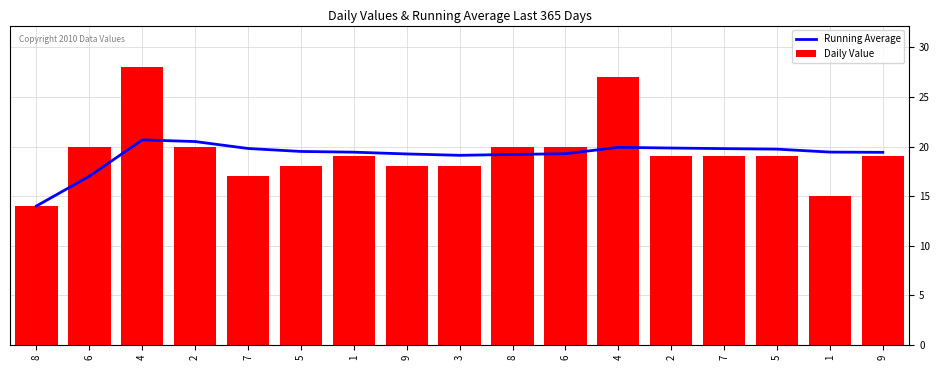

Reading left to right, transcribe all the data shown in this chart.

Running Average: 14.0	17.0	20.7	20.5	19.8	19.5	19.4	19.2	19.1	19.2	19.3	19.9	19.8	19.8	19.7	19.4	19.4
Daily Value: 14.0	20.0	28.0	20.0	17.0	18.0	19.0	18.0	18.0	20.0	20.0	27.0	19.0	19.0	19.0	15.0	19.0